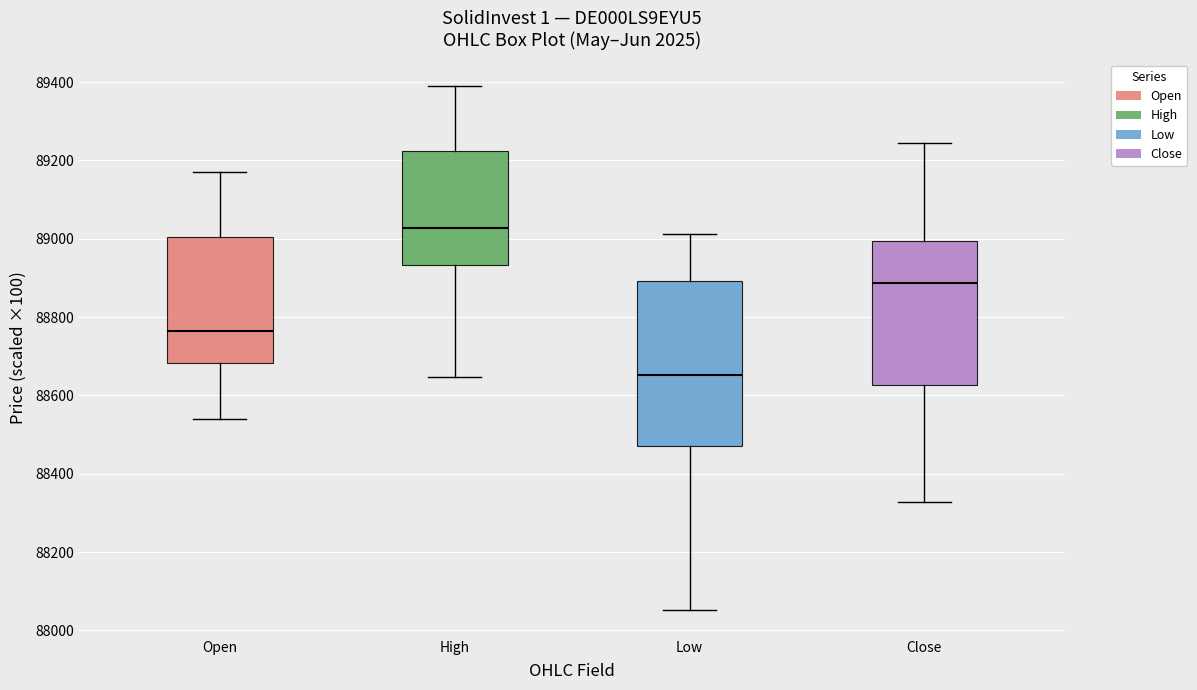

Reading left to right, transcribe this box plot: for each box, give where its median line is, the range the box spans, and where its two whiskers end, as read against the y-axis. The values are not printed on the chart, so give them approximately, as read against the axis.

Open: median 88760, box 88680 to 89000, whiskers 88540 to 89180
High: median 89020, box 88940 to 89220, whiskers 88640 to 89400
Low: median 88660, box 88480 to 88900, whiskers 88060 to 89020
Close: median 88880, box 88620 to 89000, whiskers 88320 to 89240